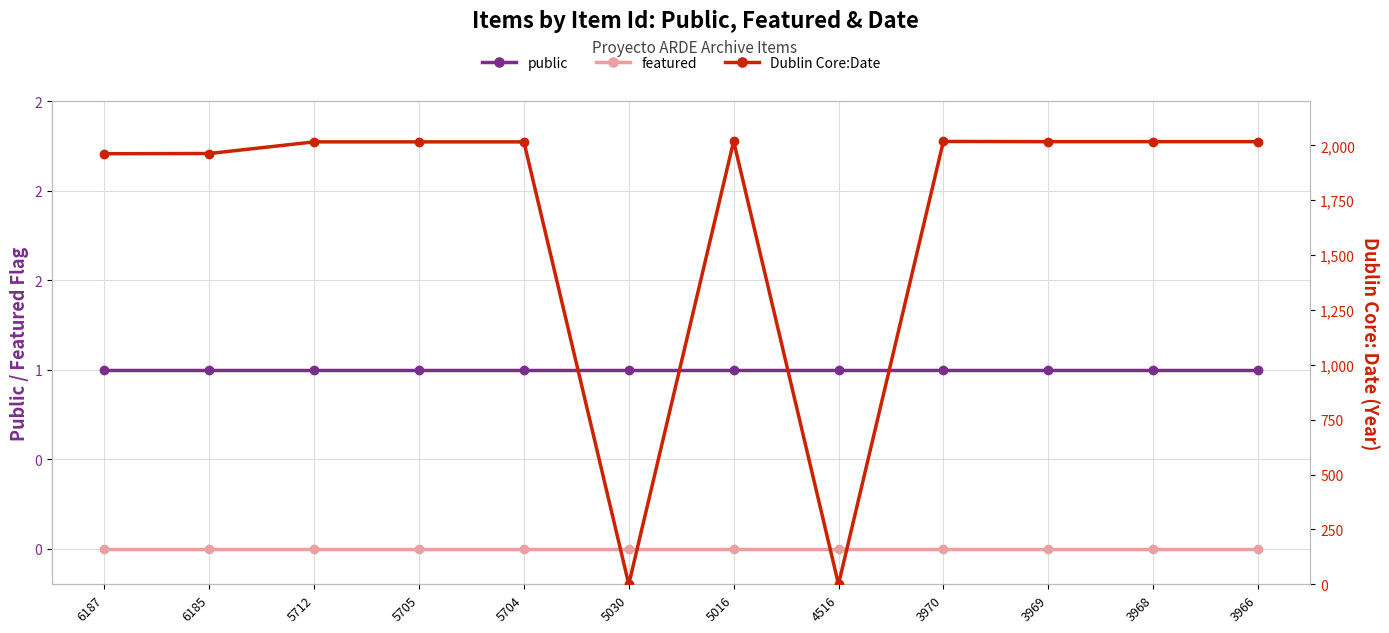

What is the lowest value of the public series?

1